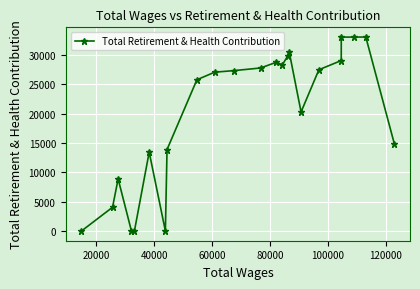

How many interior local valleys (lower than both neighbors) does the data have?

3